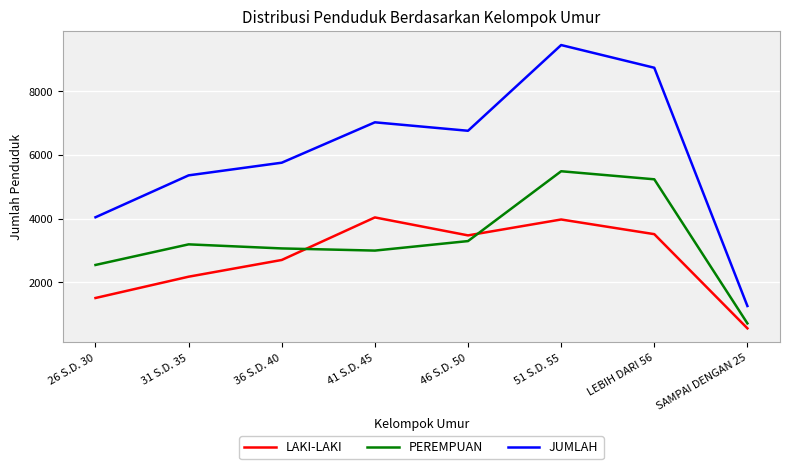

What is the greatest value displayed?

9455